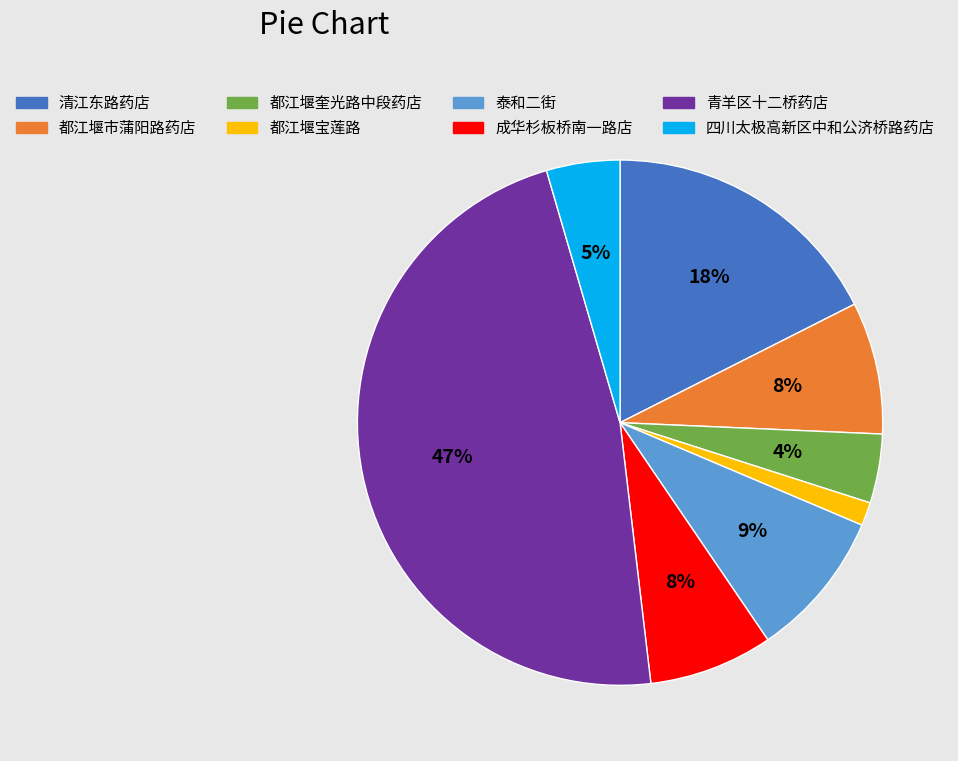

To the nearest percent, what is the difference between the largest and smallest slice percentages?

46%